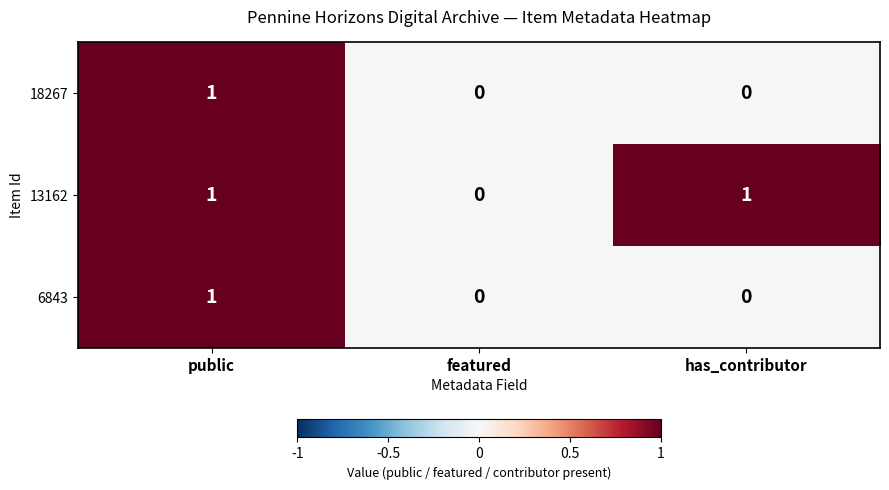

Reading right to left, list all the values displayed in this chart.

18267: has_contributor=0	featured=0	public=1
13162: has_contributor=1	featured=0	public=1
6843: has_contributor=0	featured=0	public=1